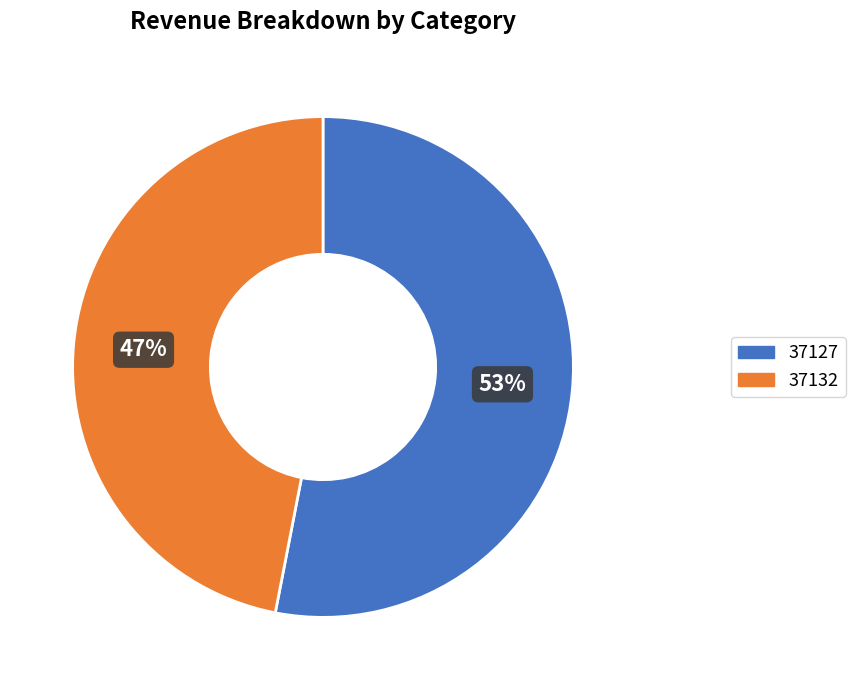

To the nearest percent, what portion does 37127 represent?

53%